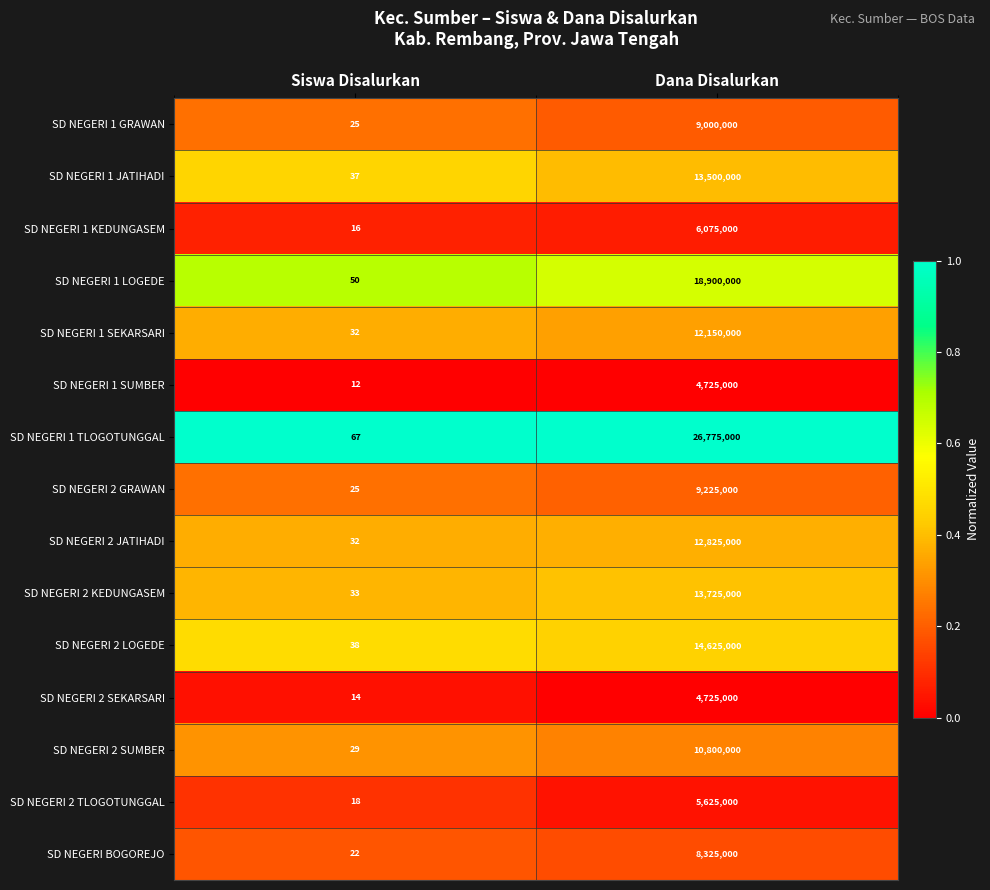

Reading left to right, list all the values displayed in this chart.

SD NEGERI 1 GRAWAN: Siswa Disalurkan=25	Dana Disalurkan=9000000
SD NEGERI 1 JATIHADI: Siswa Disalurkan=37	Dana Disalurkan=13500000
SD NEGERI 1 KEDUNGASEM: Siswa Disalurkan=16	Dana Disalurkan=6075000
SD NEGERI 1 LOGEDE: Siswa Disalurkan=50	Dana Disalurkan=18900000
SD NEGERI 1 SEKARSARI: Siswa Disalurkan=32	Dana Disalurkan=12150000
SD NEGERI 1 SUMBER: Siswa Disalurkan=12	Dana Disalurkan=4725000
SD NEGERI 1 TLOGOTUNGGAL: Siswa Disalurkan=67	Dana Disalurkan=26775000
SD NEGERI 2 GRAWAN: Siswa Disalurkan=25	Dana Disalurkan=9225000
SD NEGERI 2 JATIHADI: Siswa Disalurkan=32	Dana Disalurkan=12825000
SD NEGERI 2 KEDUNGASEM: Siswa Disalurkan=33	Dana Disalurkan=13725000
SD NEGERI 2 LOGEDE: Siswa Disalurkan=38	Dana Disalurkan=14625000
SD NEGERI 2 SEKARSARI: Siswa Disalurkan=14	Dana Disalurkan=4725000
SD NEGERI 2 SUMBER: Siswa Disalurkan=29	Dana Disalurkan=10800000
SD NEGERI 2 TLOGOTUNGGAL: Siswa Disalurkan=18	Dana Disalurkan=5625000
SD NEGERI BOGOREJO: Siswa Disalurkan=22	Dana Disalurkan=8325000